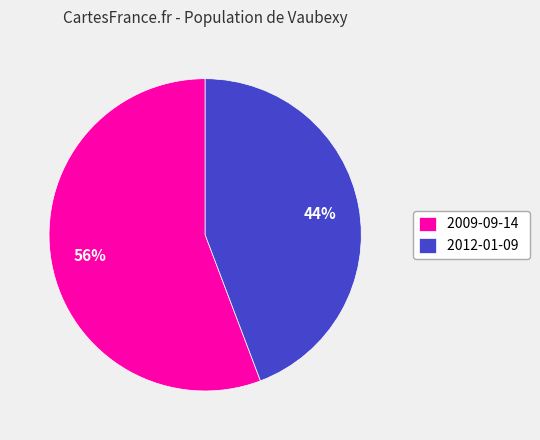

What is the ratio of the value at 2012-01-09 to the value at 2009-09-14?

0.8